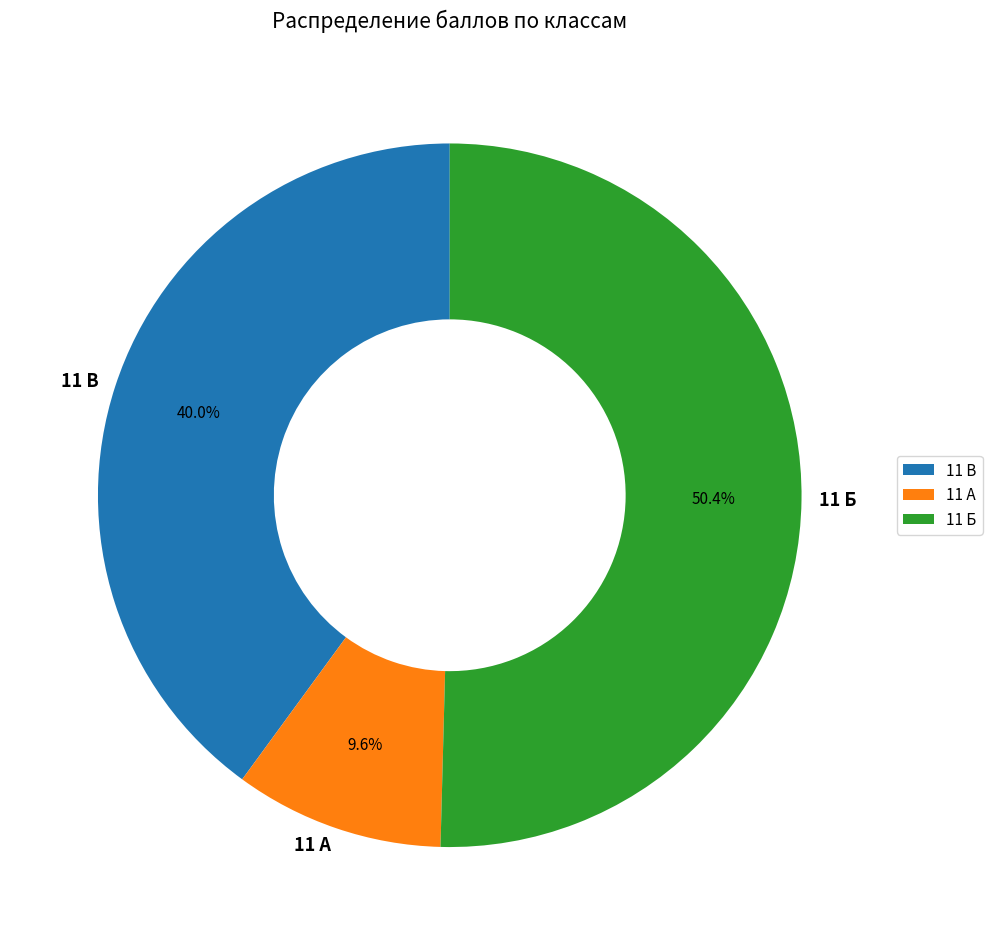

Count the number of slices in the pie.

3